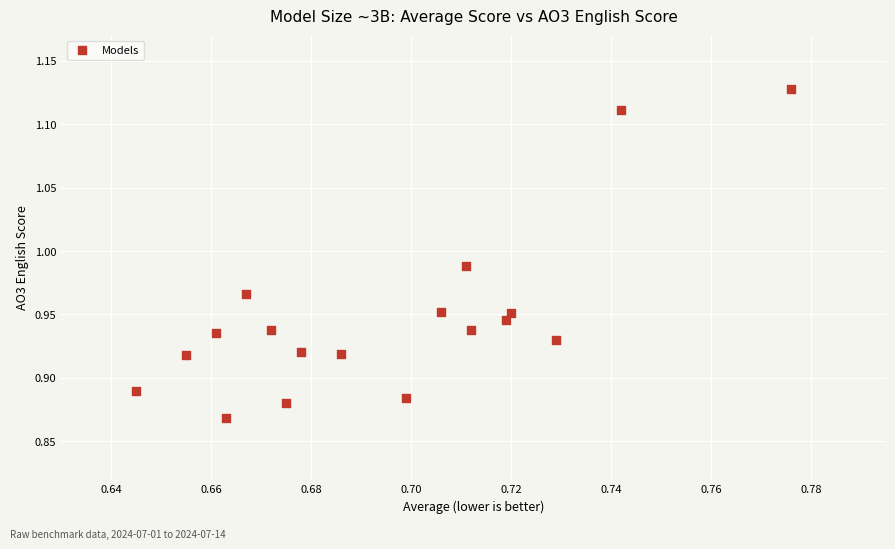

What is the range of Y values (max minus min)?

0.3